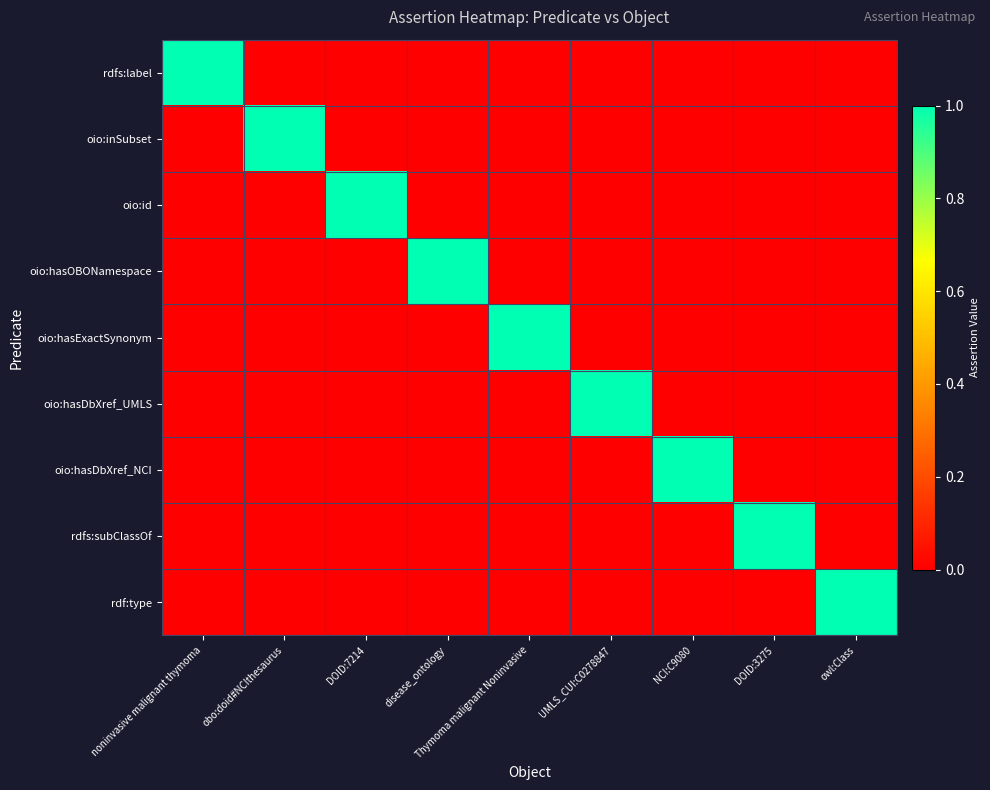

How many data points does each series have?

9